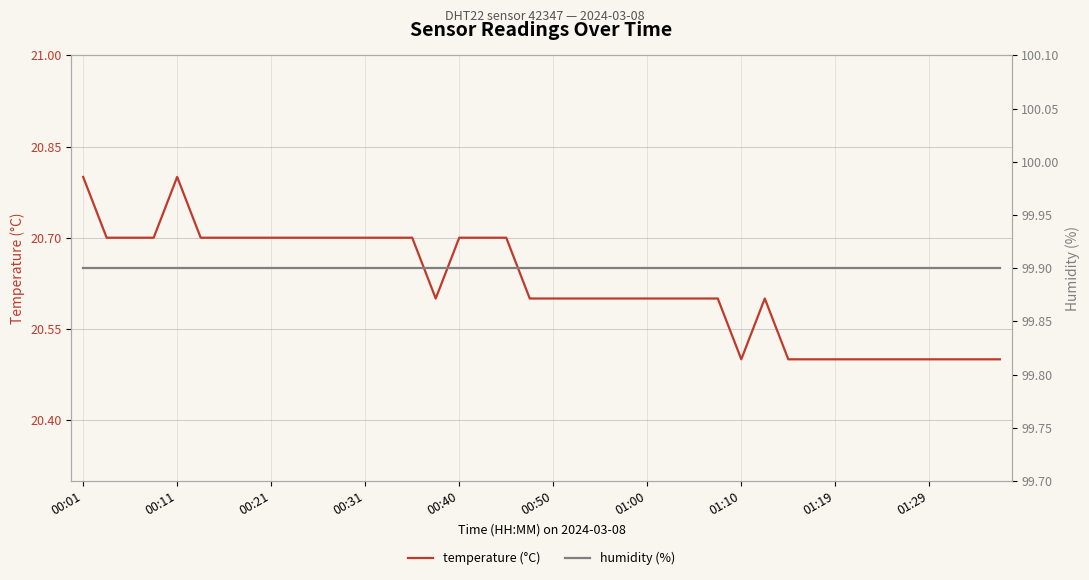

What are all the series names shown in the legend?

temperature (°C), humidity (%)